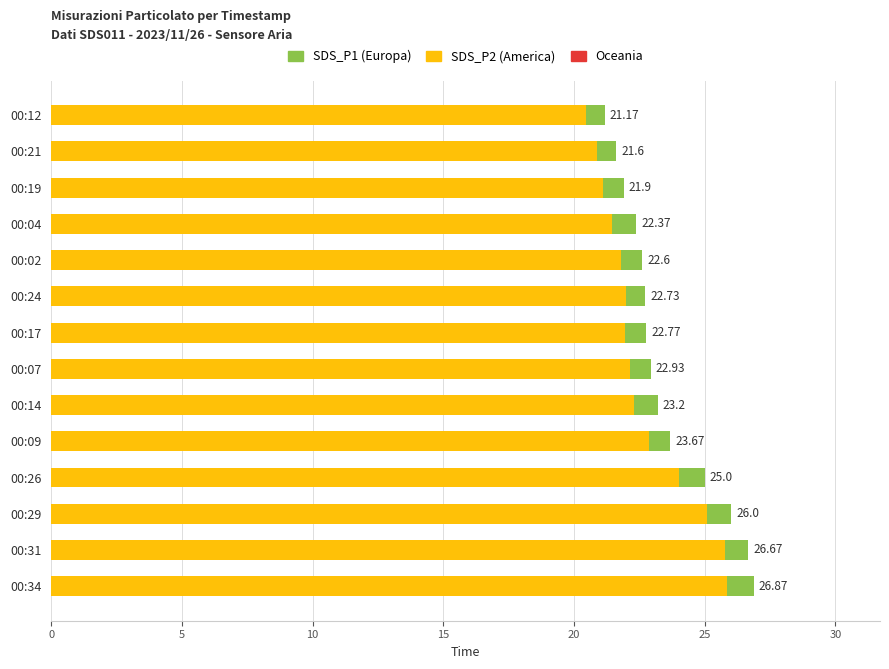

Reading left to right, extract all data points from this chart.

SDS_P1: 26.9	26.7	26.0	25.0	23.7	23.2	22.9	22.8	22.7	22.6	22.4	21.9	21.6	21.2
SDS_P2: 25.9	25.8	25.1	24.0	22.9	22.3	22.1	22.0	22.0	21.8	21.5	21.1	20.9	20.5